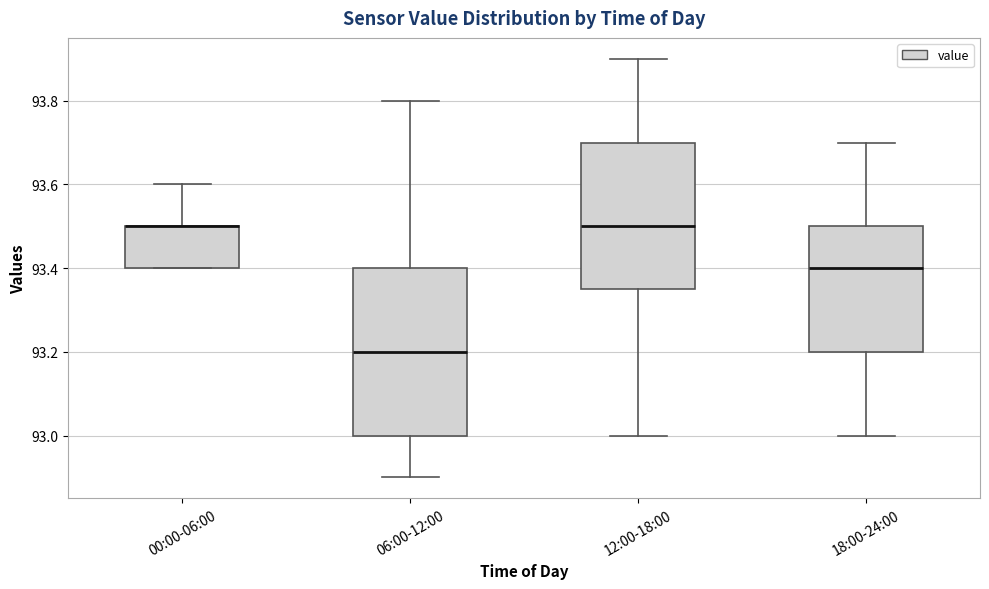

Reading left to right, transcribe this box plot: for each box, give where its median line is, the range the box spans, and where its two whiskers end, as read against the y-axis. The values are not printed on the chart, so give them approximately, as read against the axis.

00:00-06:00: median 93.50 (drawn on the box's upper edge), box 93.40 to 93.50, whiskers 93.40 to 93.60
06:00-12:00: median 93.20, box 93.00 to 93.40, whiskers 92.90 to 93.80
12:00-18:00: median 93.50, box 93.36 to 93.70, whiskers 93.00 to 93.90
18:00-24:00: median 93.40, box 93.20 to 93.50, whiskers 93.00 to 93.70